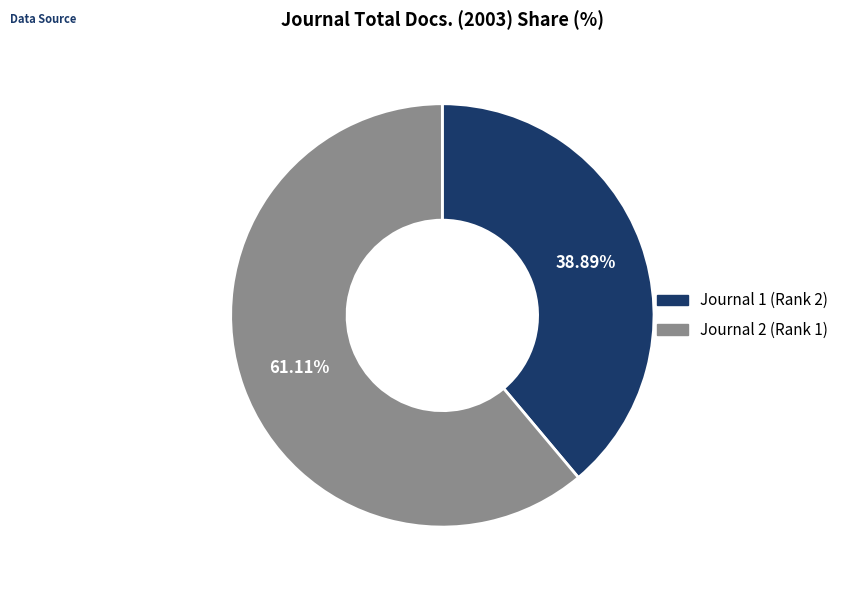

Is the sum of Journal 1 (Rank 2) and Journal 2 (Rank 1) greater than half?

Yes